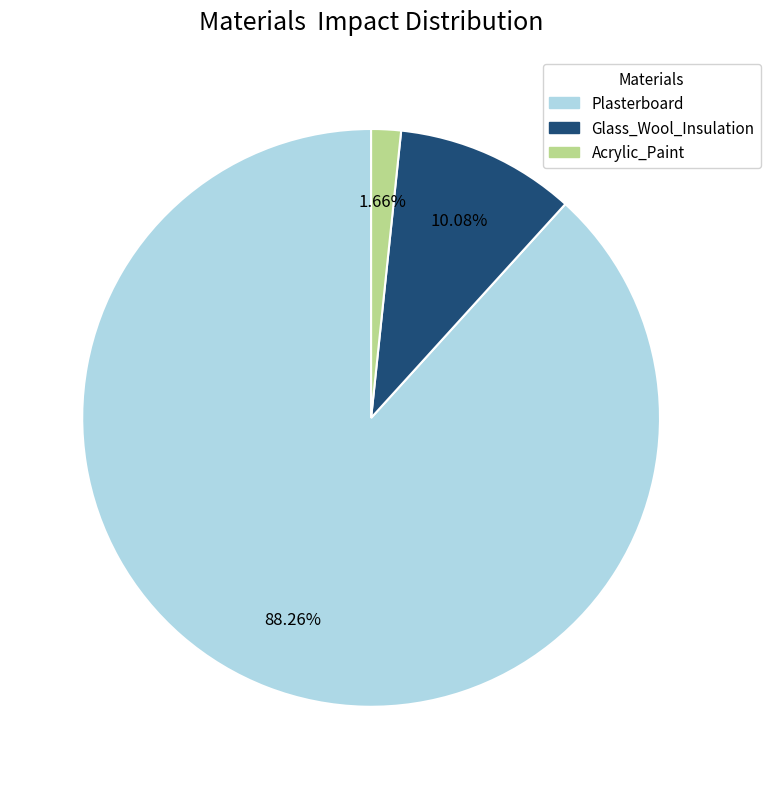

Which category accounts for the majority?

Plasterboard